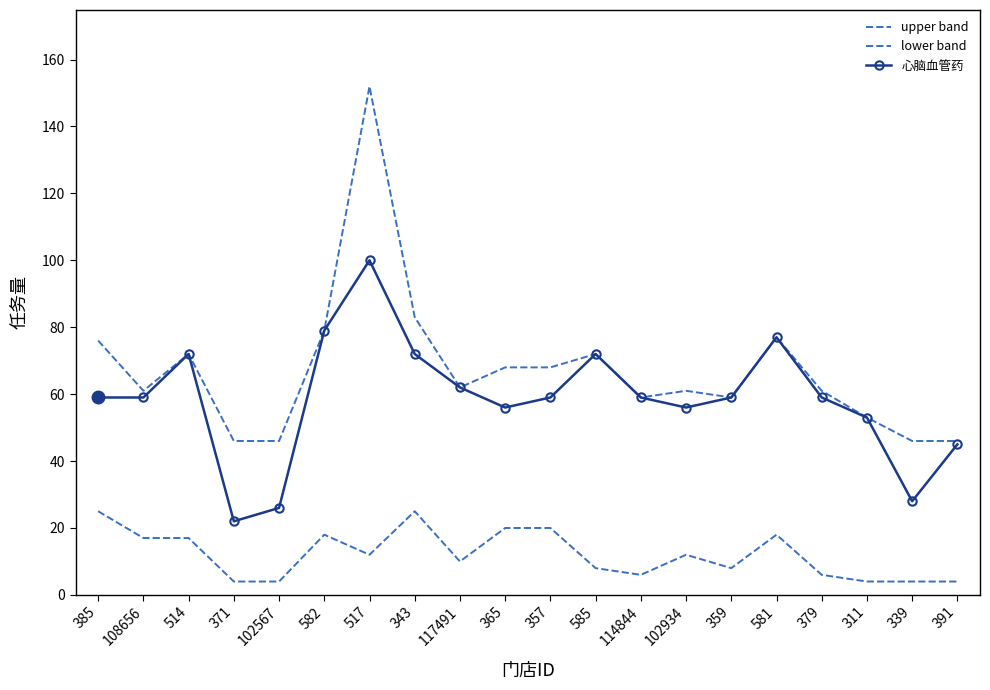

True or false: 心脑血管药 and lower band intersect in this chart.

False